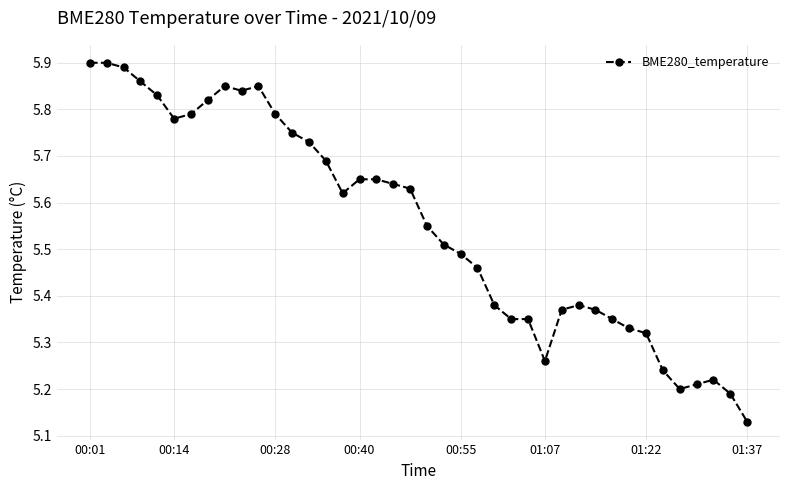

What is the sum of all values?

222.1